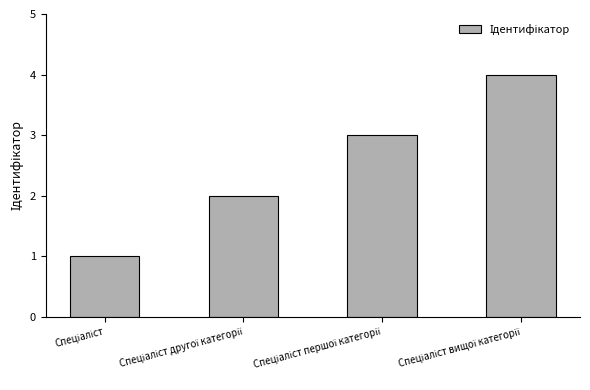

What is the greatest value displayed?

4